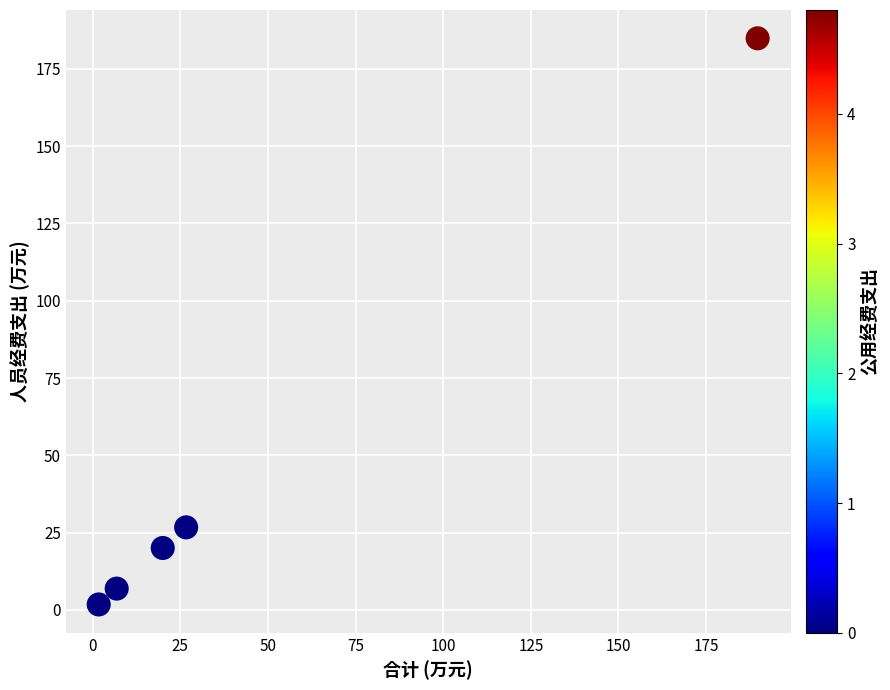

What is the average X value?

49.0